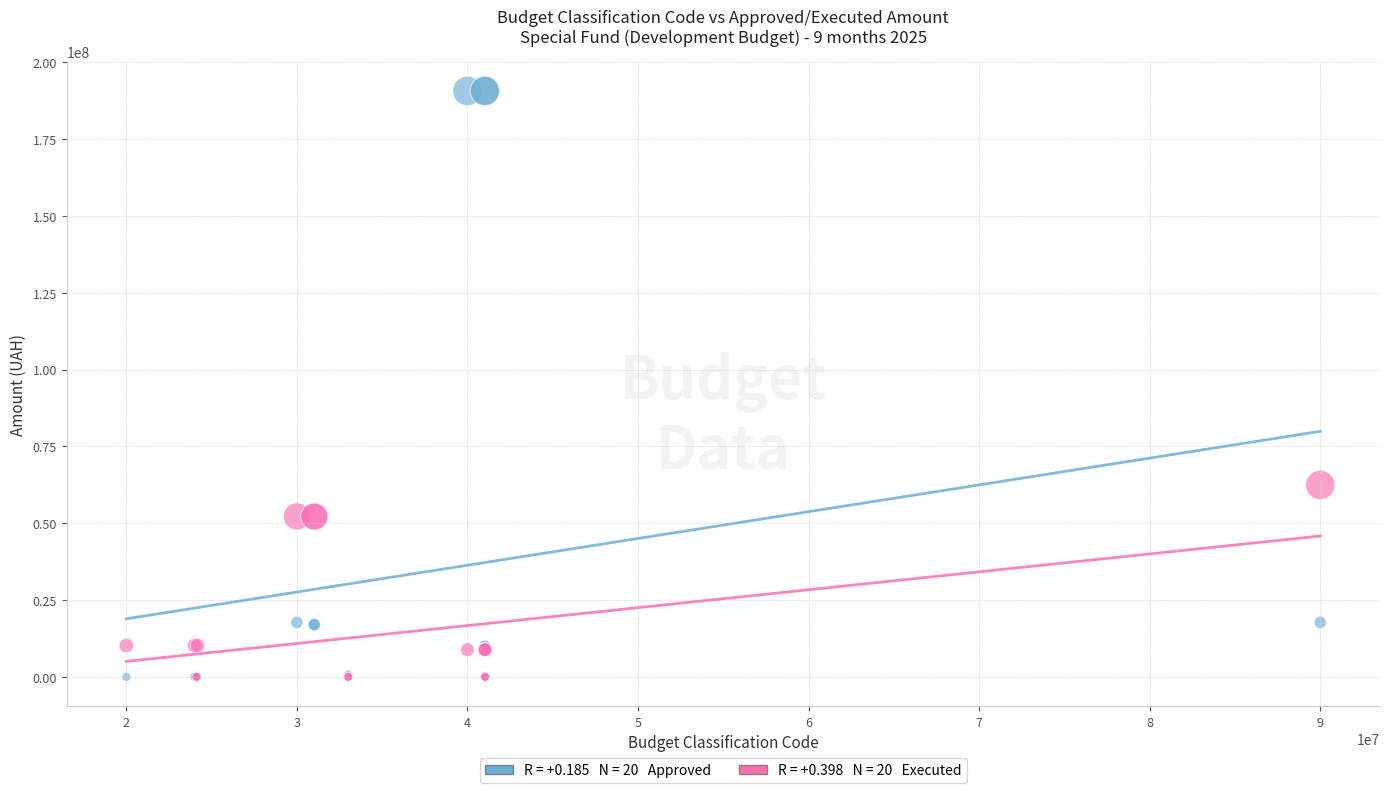

Across all series, what Y value is closest to 95356125?

62440151.6